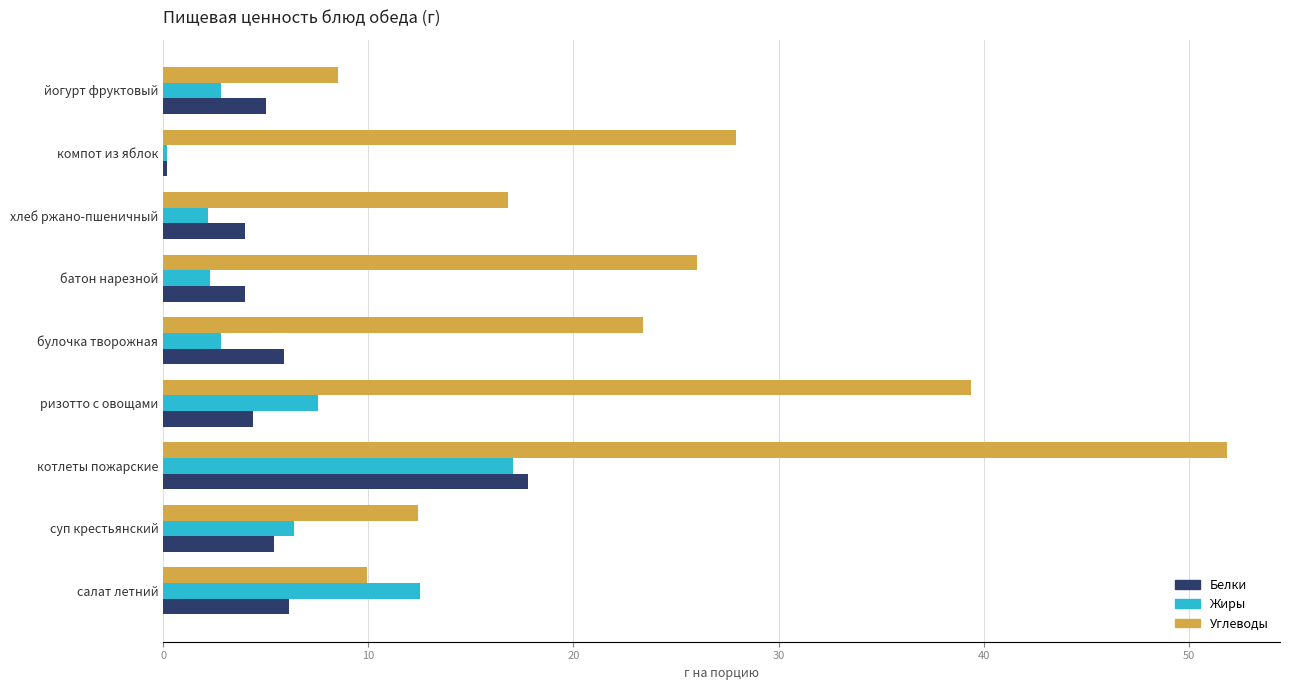

Read the Белки value at хлеб ржано-пшеничный.

4.0